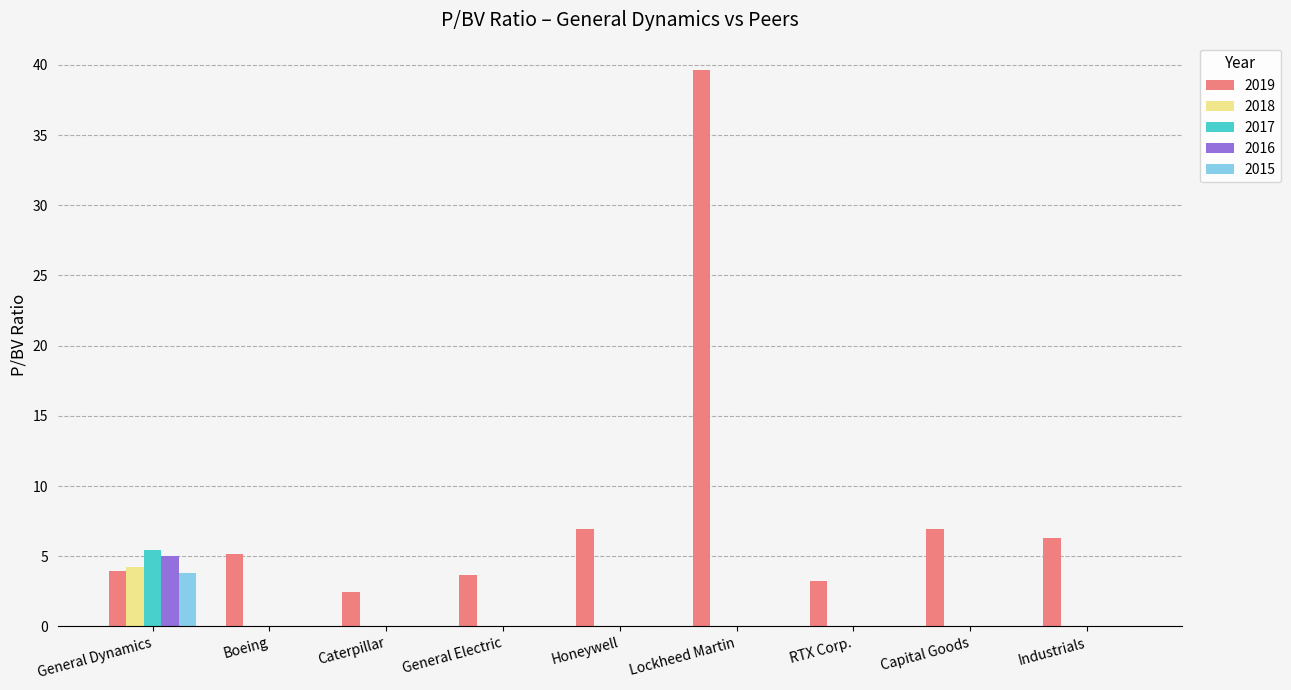

What is the sum of all 2018 values?

4.3